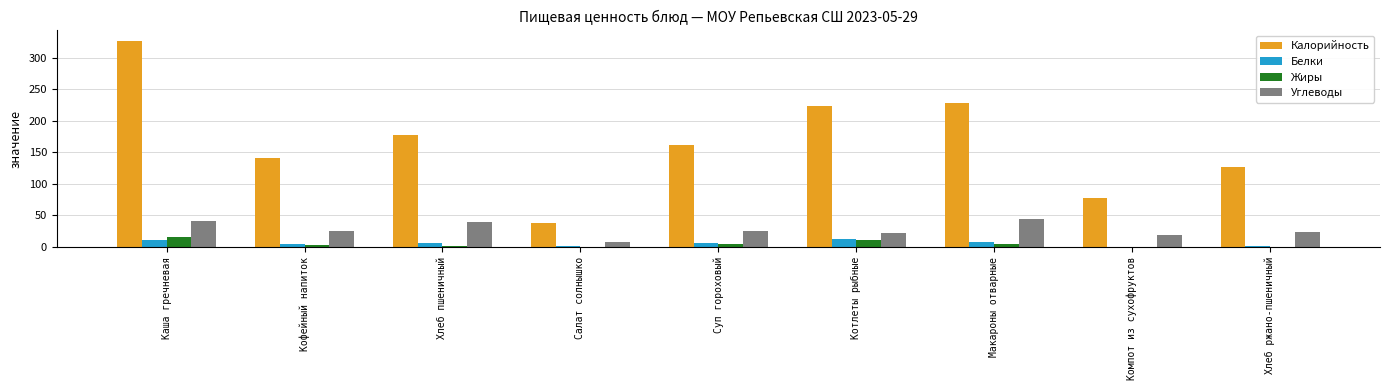

How many series are shown in this chart?

4